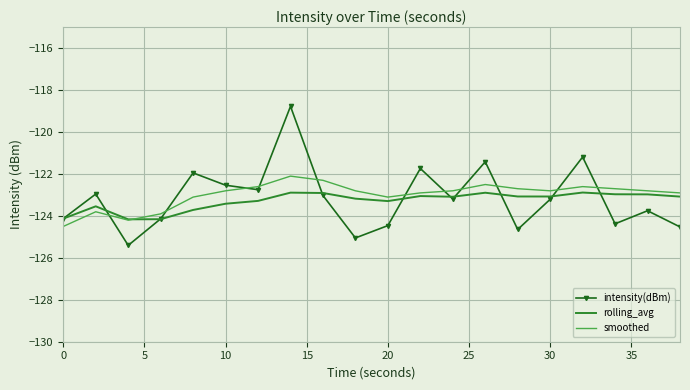

What is the difference between the maximum and minimum values in the intensity(dBm) series?

6.6